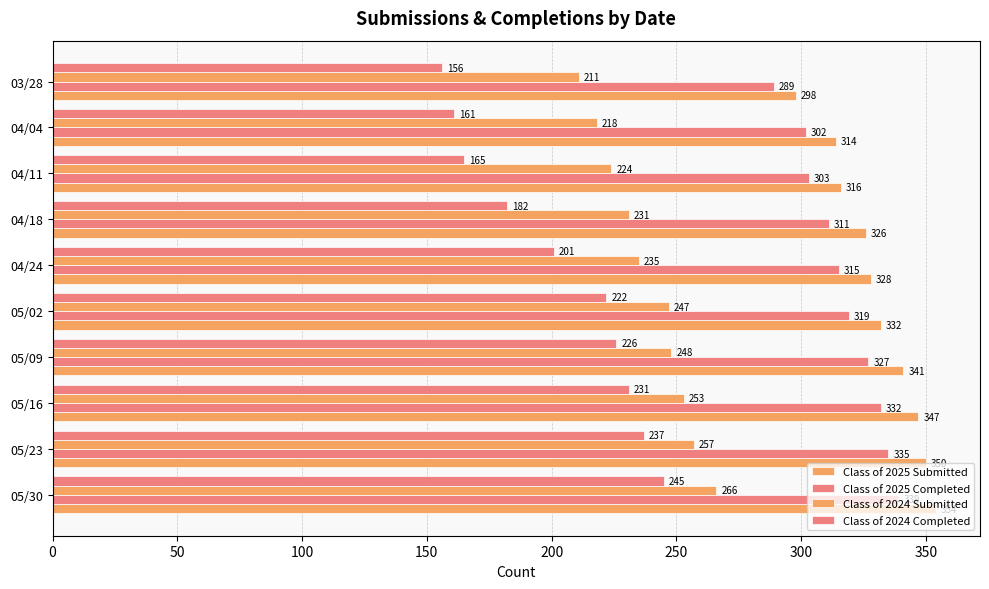

Count the number of categories in the chart.

10